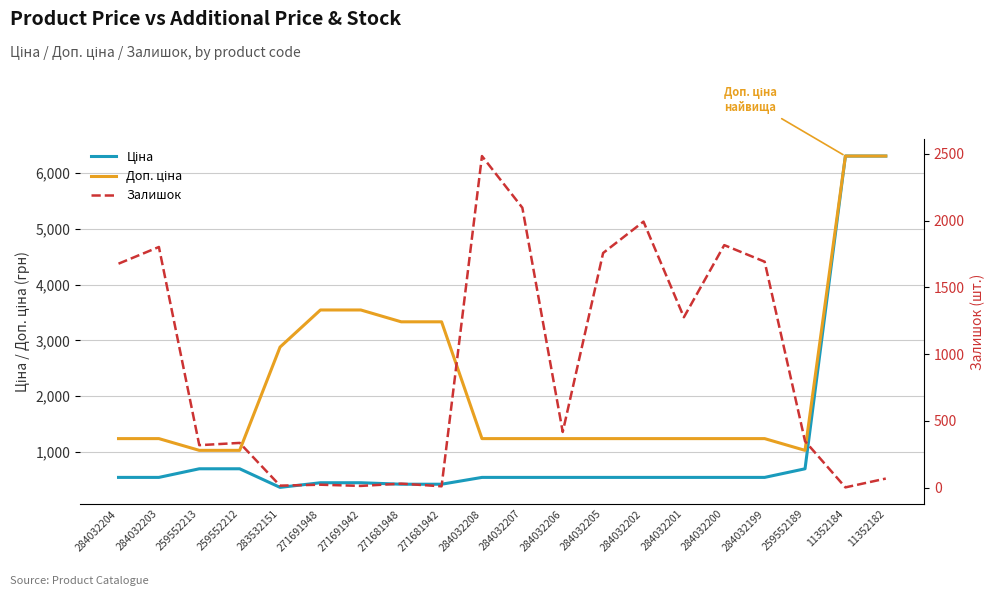

What is the difference between the highest and lowest values at 284032207?

1557.0